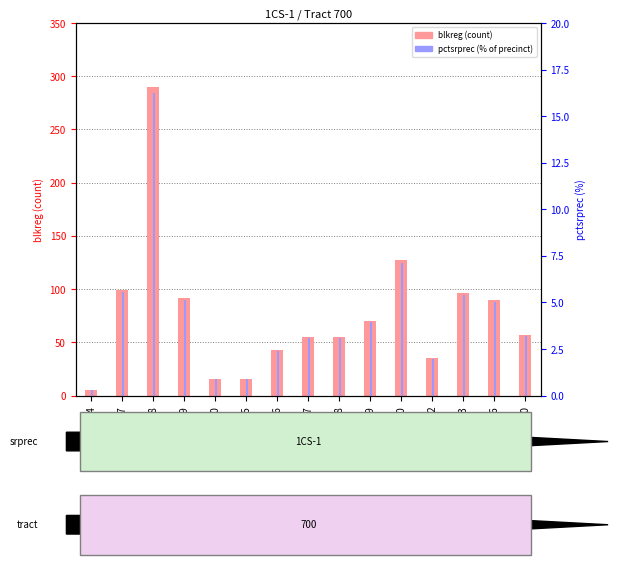

How many groups of bars are there?

15